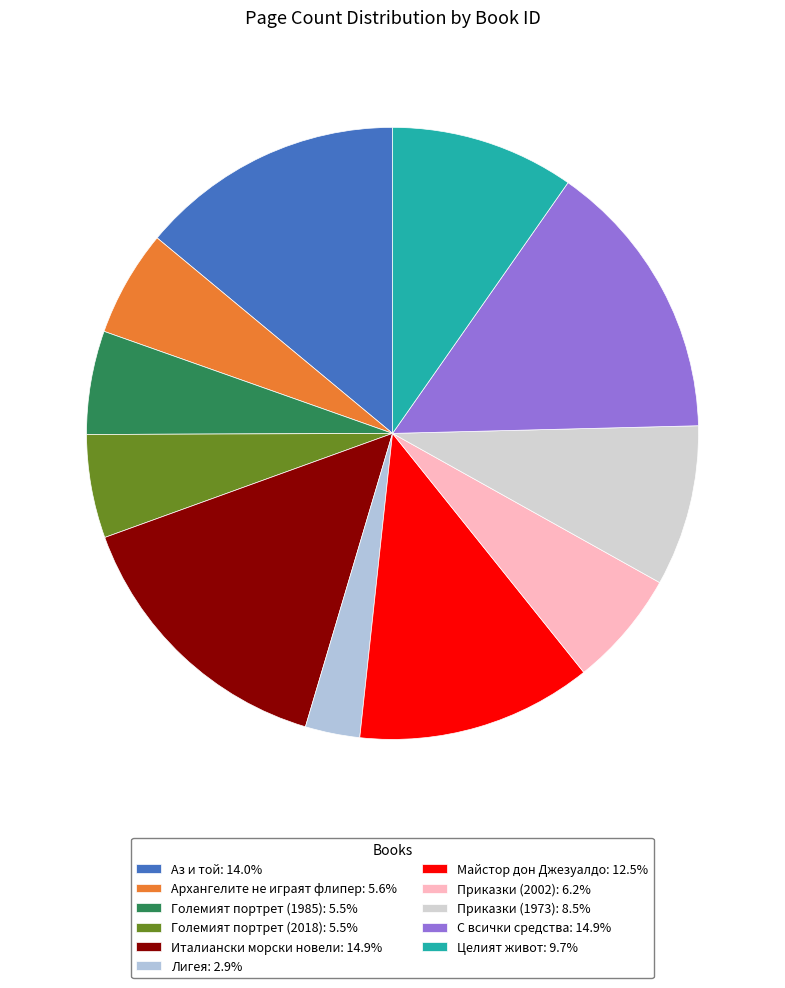

How many slices are in this pie chart?

11